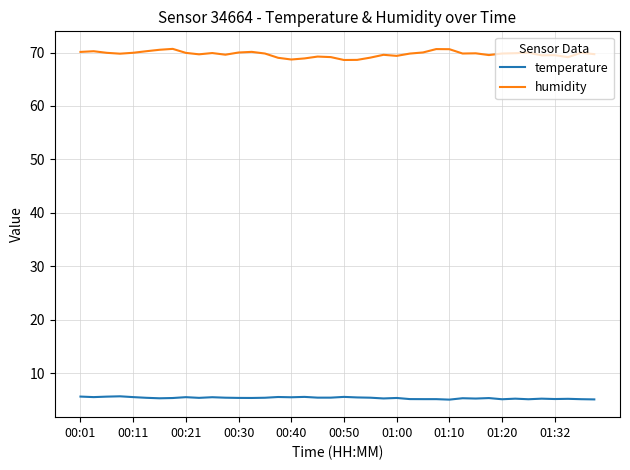

What is the maximum value for humidity?

70.7